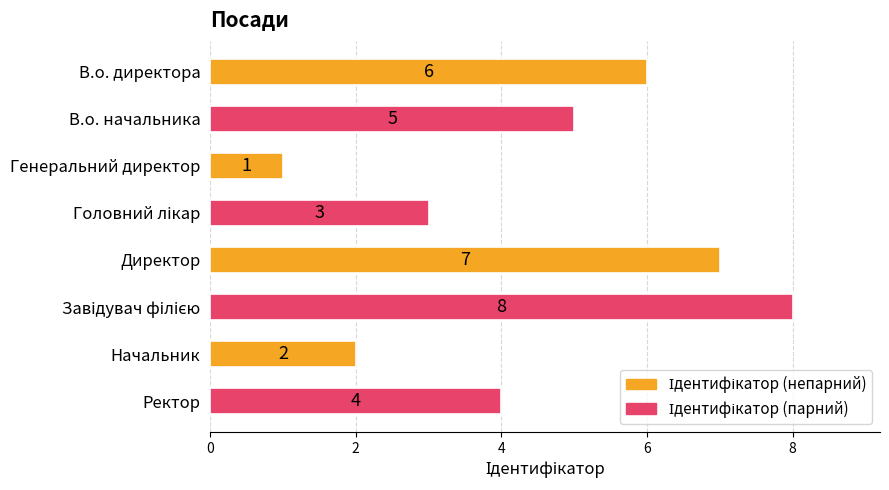

How many values are below 5?

4